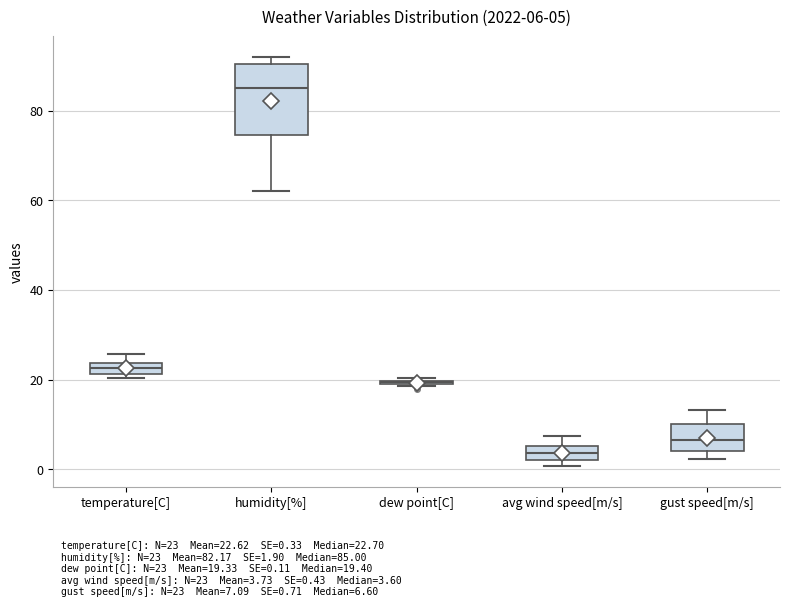

Which box is the tallest, from its lower edge to its upper edge?

humidity[%]